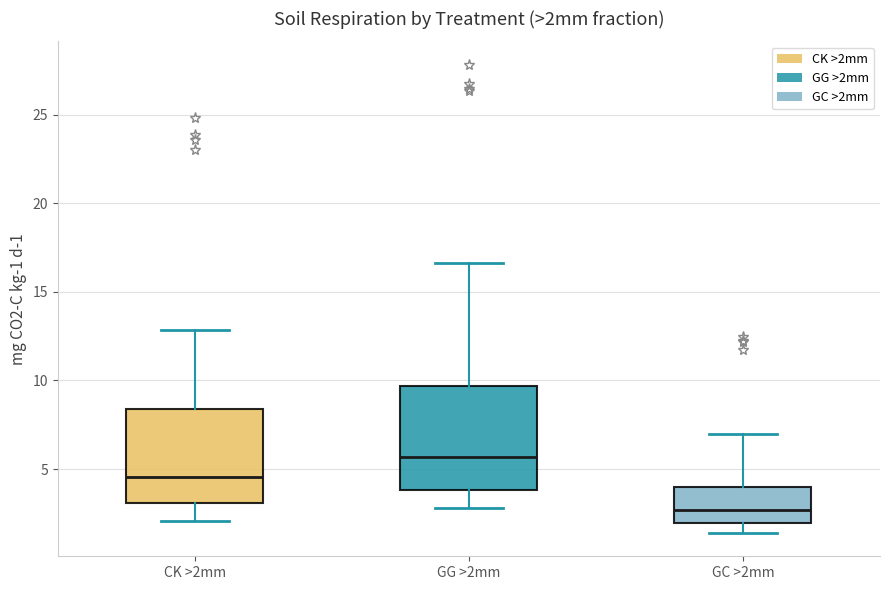

Which box has the lowest median line?

GC >2mm